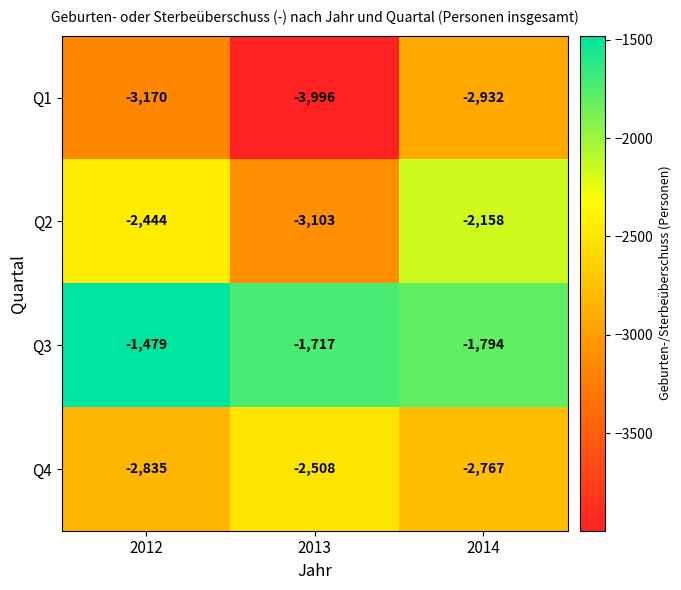

Which series changed the most between 2012 and 2013?

Q1